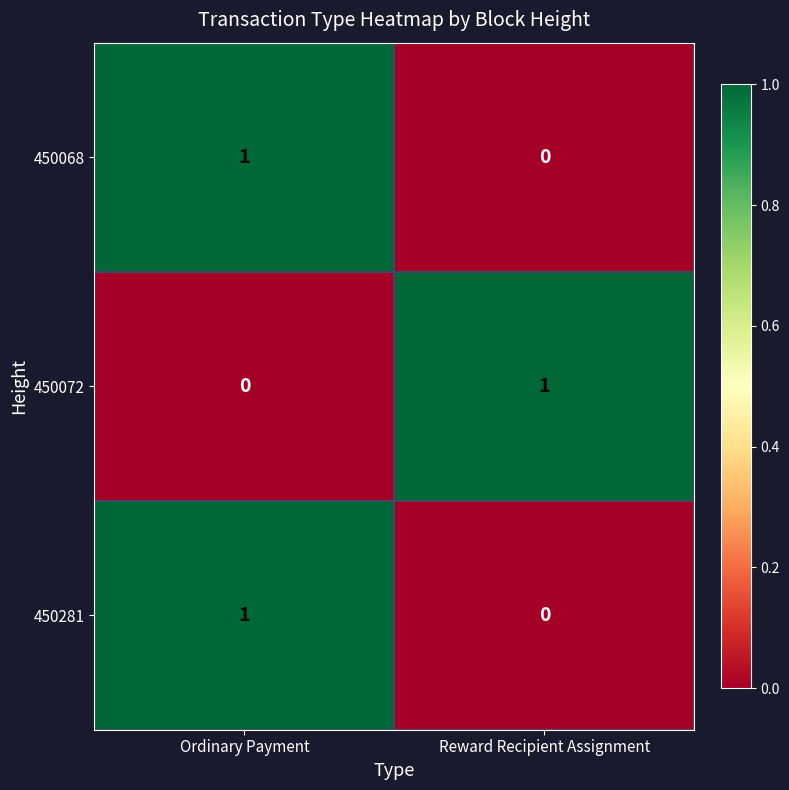

Which category has the highest value in the 450068 series?

Ordinary Payment